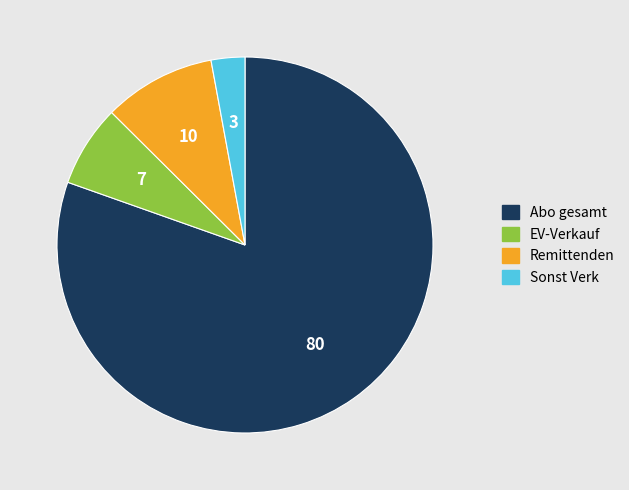

Is it true that EV-Verkauf is 19% of the pie?

False